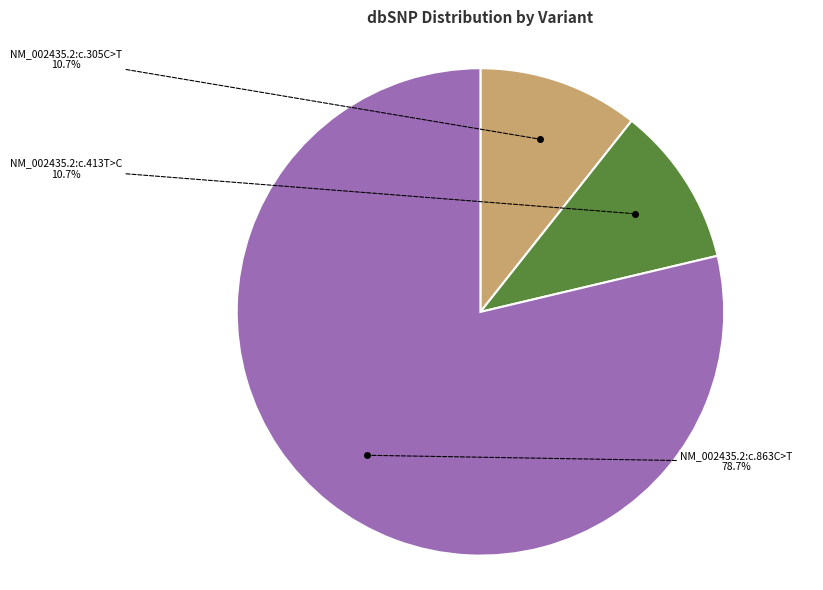

Do NM_002435.2:c.863C>T and NM_002435.2:c.413T>C together represent more than half of the pie?

Yes